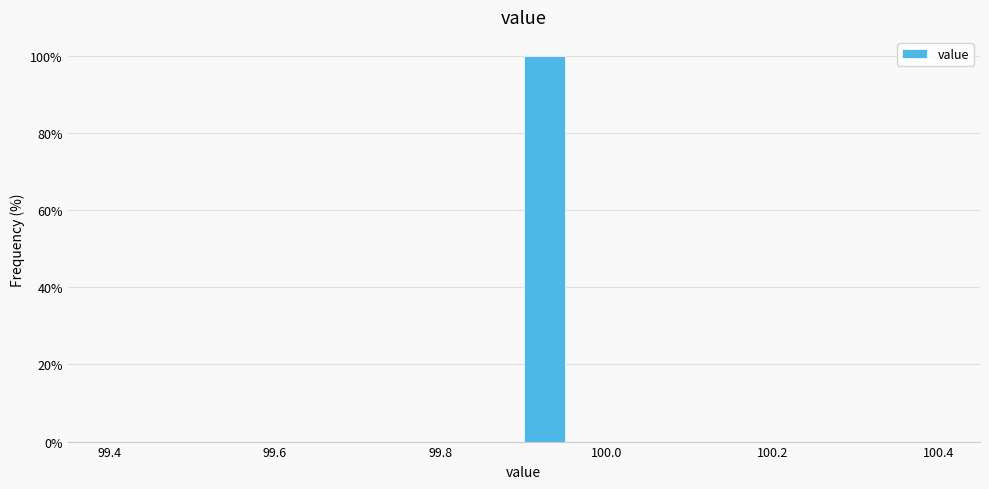

Read against the x-axis, roughly where is the centre of the tallest bar?

99.92